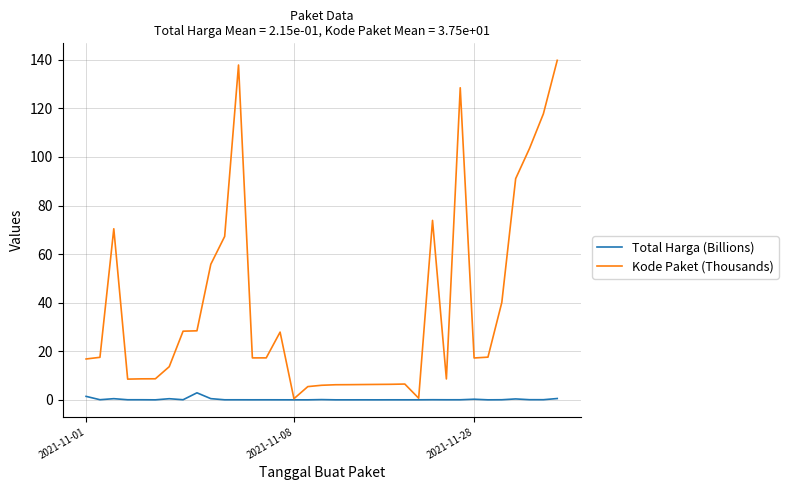

Which series has the largest range (max minus min)?

Kode Paket (Thousands)